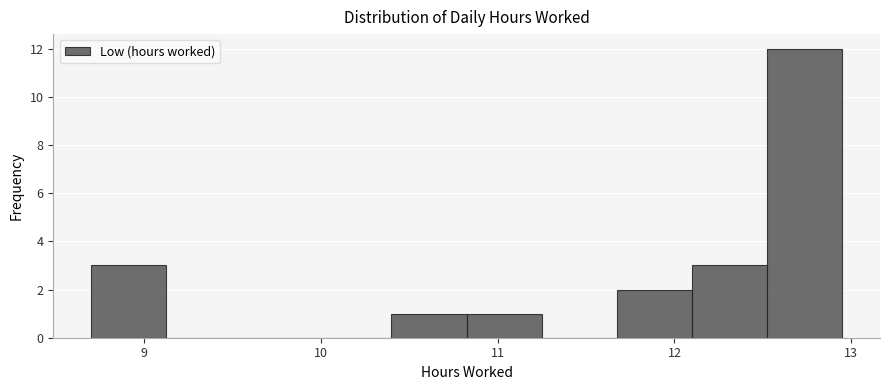

Reading left to right, list every bar in this chart as the range it spans on the x-axis followed by its height. Neither the bar edges nor the heights are printed on the chart, so give them approximately, as read against the axes.

8.7 to 9.1: 3
9.1 to 9.6: 0
9.6 to 10.0: 0
10.0 to 10.4: 0
10.4 to 10.8: 1
10.8 to 11.3: 1
11.3 to 11.7: 0
11.7 to 12.1: 2
12.1 to 12.5: 3
12.5 to 13.0: 12